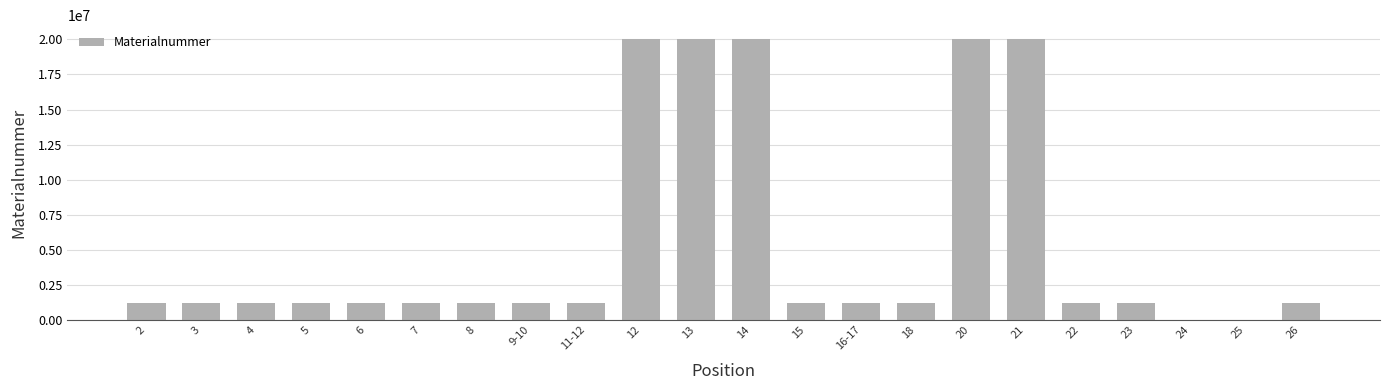

What is the sum of all values?

118348479